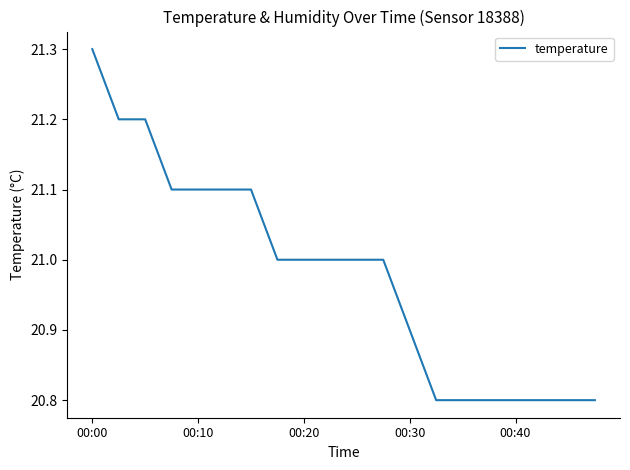

What is the minimum value shown in the chart?

20.8